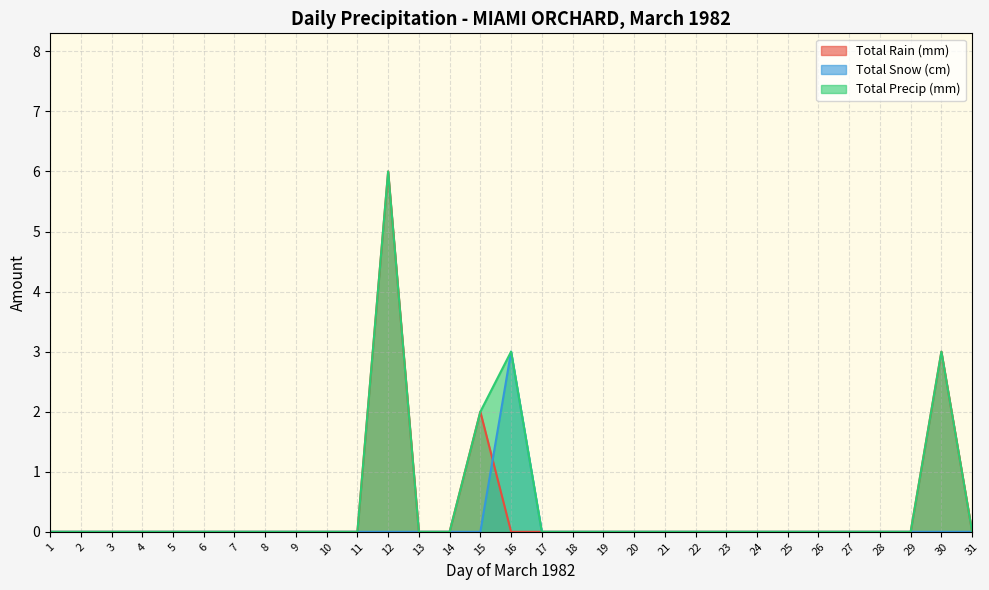

True or false: Total Rain (mm) has a value of 3 at 15.

False